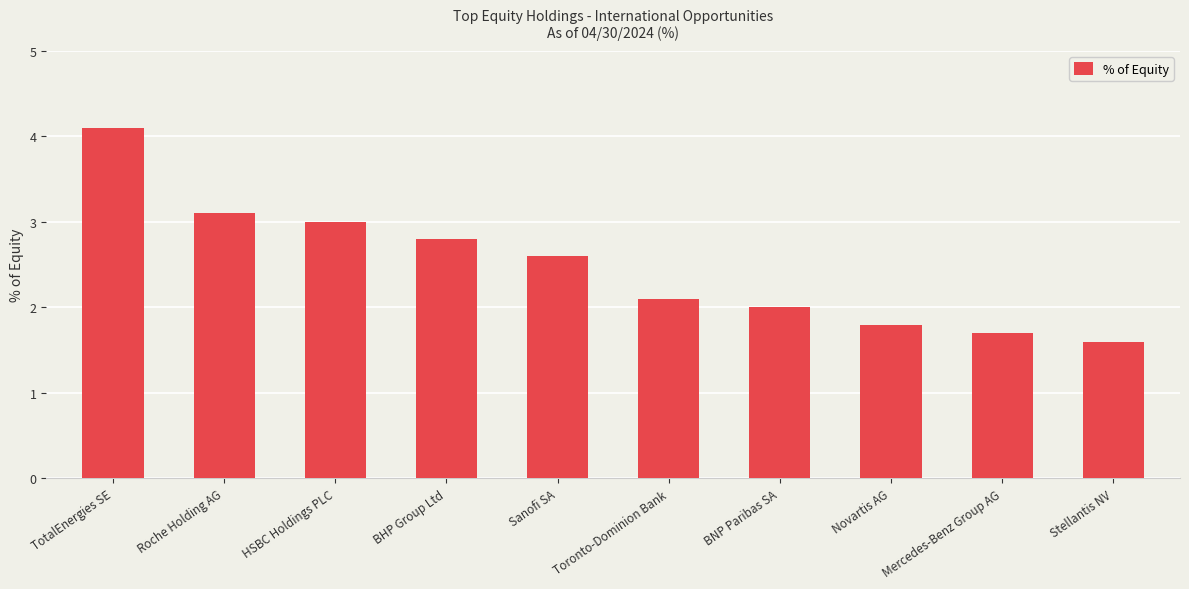

Is it true that the value at Novartis AG is 0.6?

False